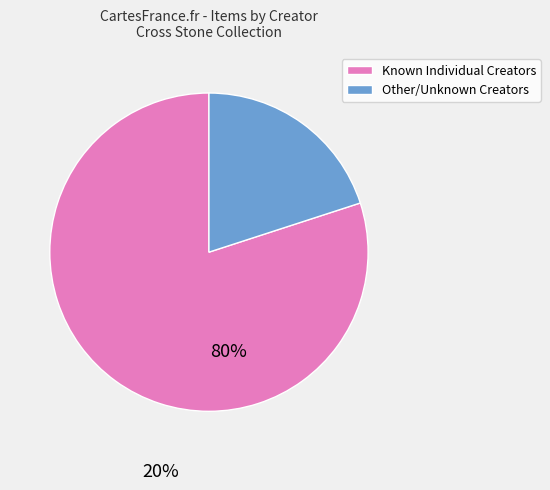

True or false: Other/Unknown Creators accounts for 20% of the total.

True